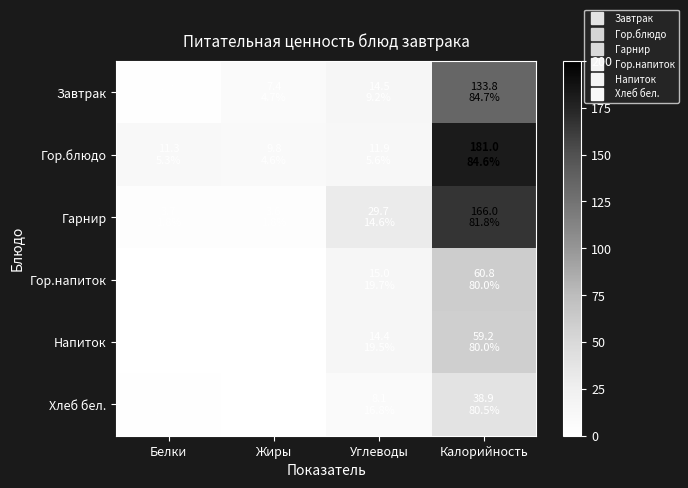

At how many categories does at least one series exceed 155?

1